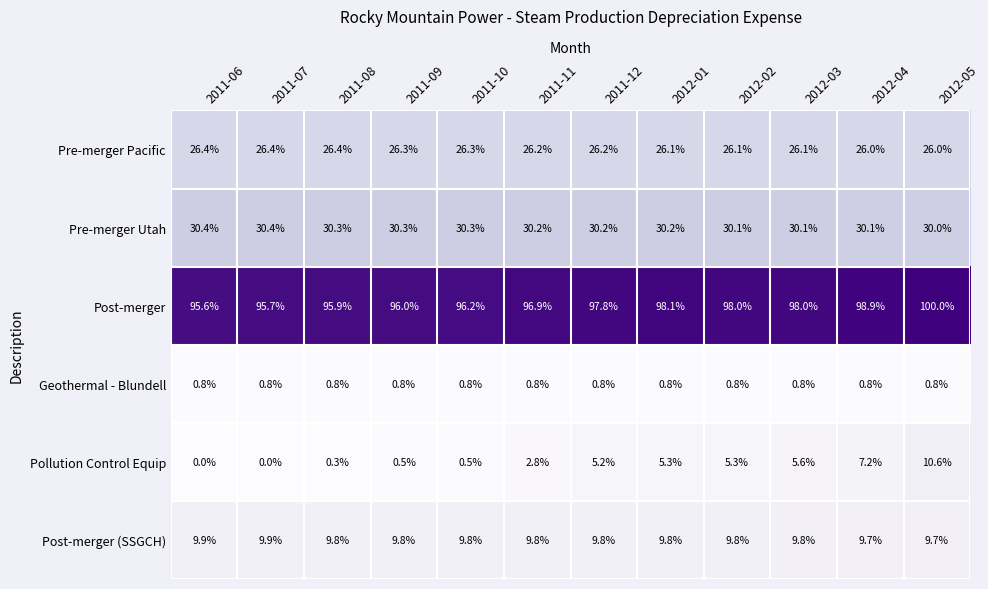

The Pre-merger Pacific series shows 26.2 at 2011-11. True or false?

True